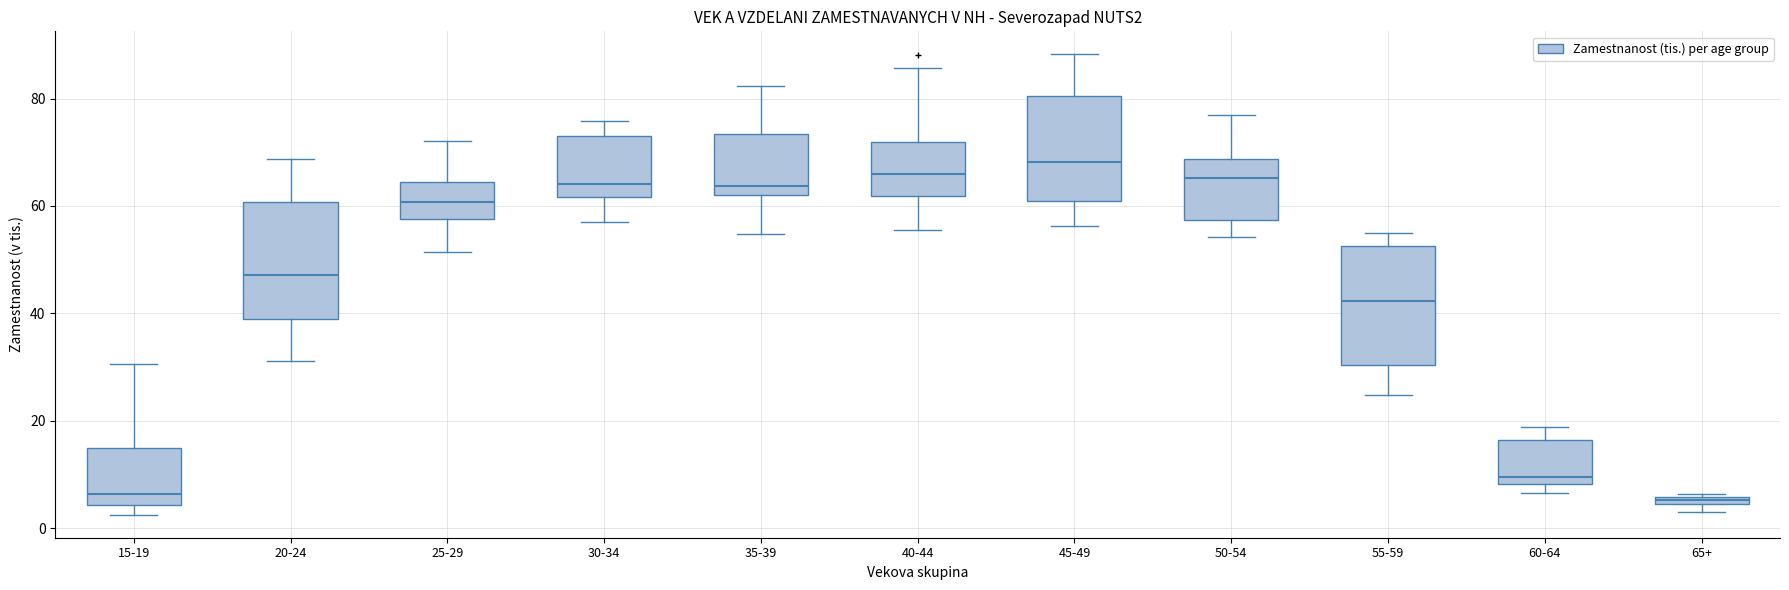

Where is the lower edge of the box for 25-29 on the y-axis? The values are not printed on the chart, so give them approximately, as read against the axis.

58